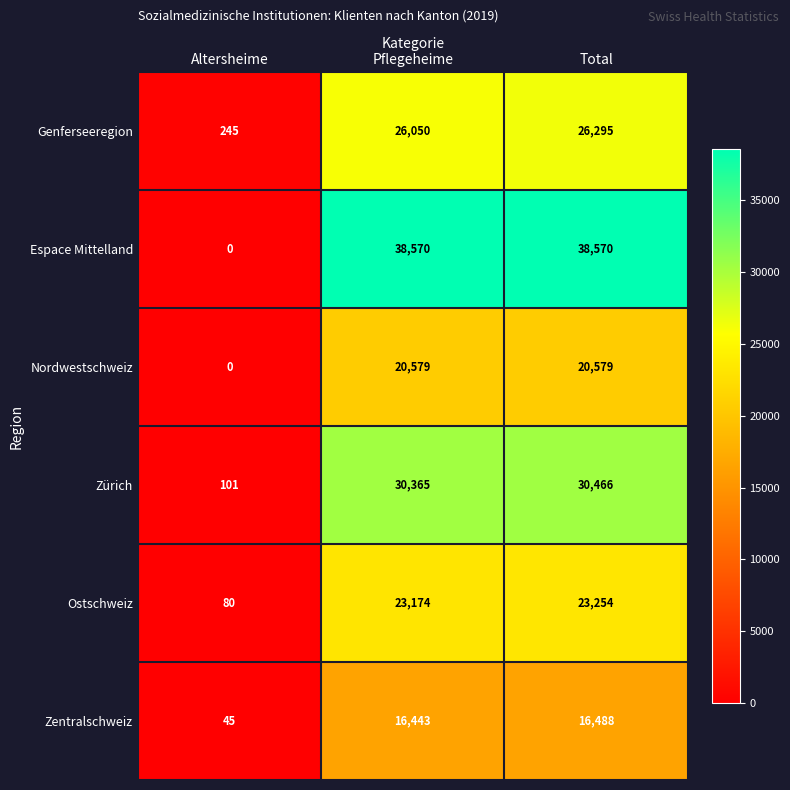

The Nordwestschweiz series shows 0 at Altersheime. True or false?

True